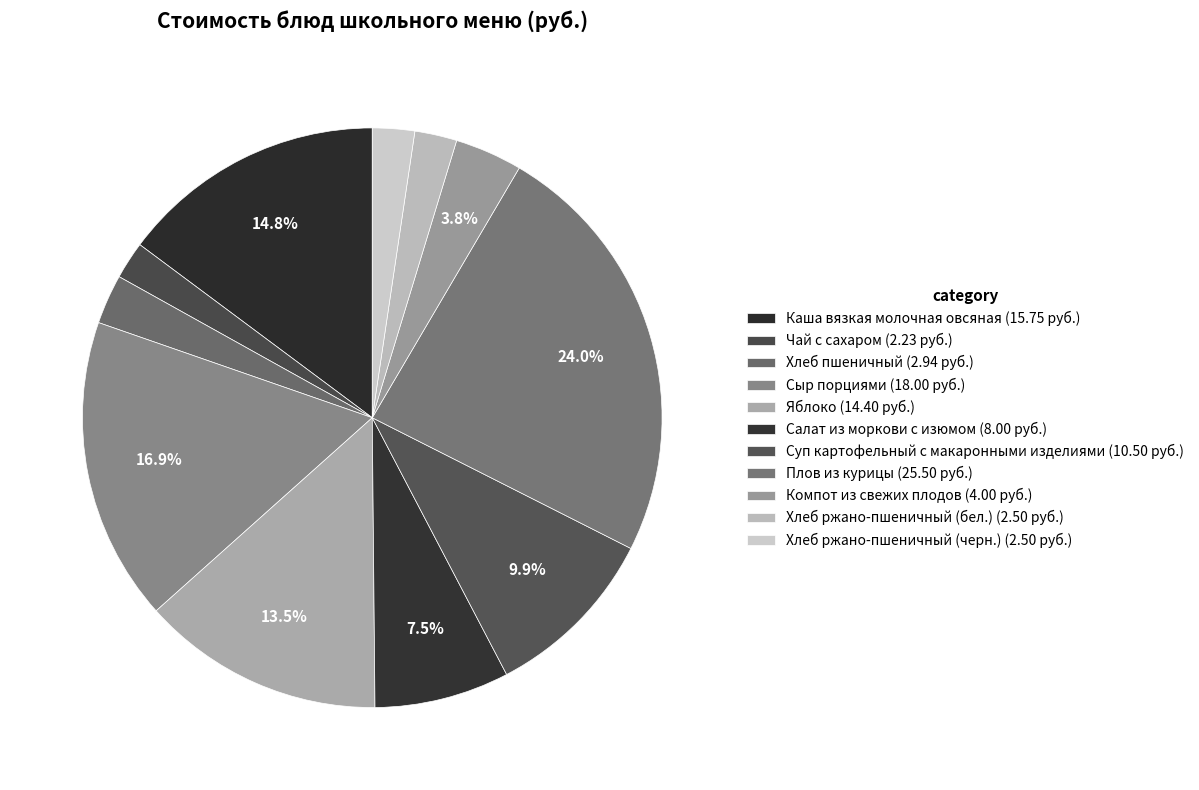

Count the number of slices in the pie.

11